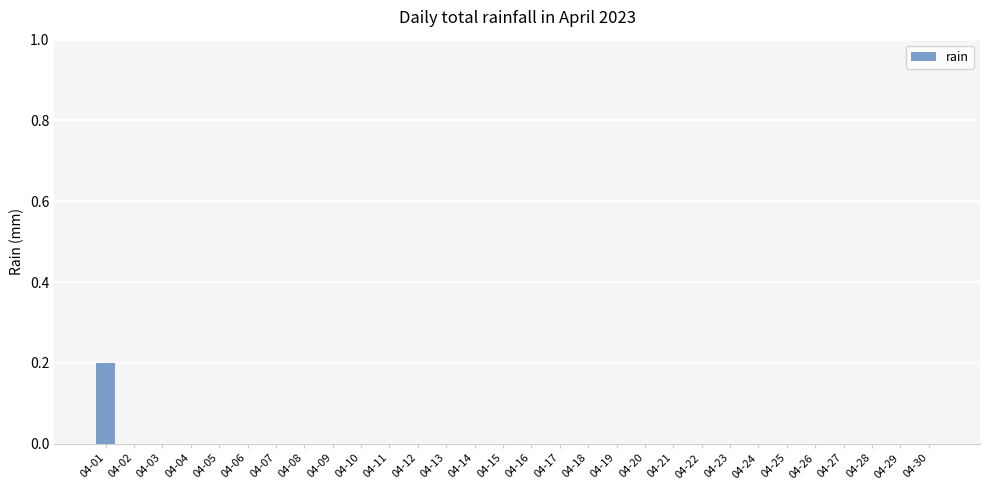

Which category has the highest value across all series?

04-01